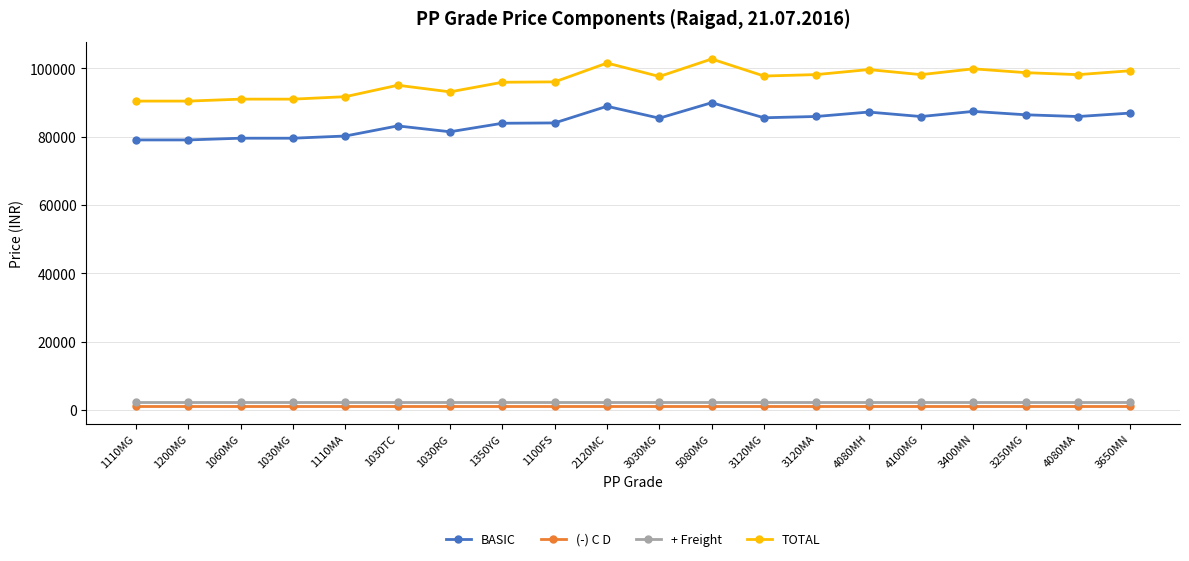

The (-) C D series shows 1100.0 at 1200MG. True or false?

True